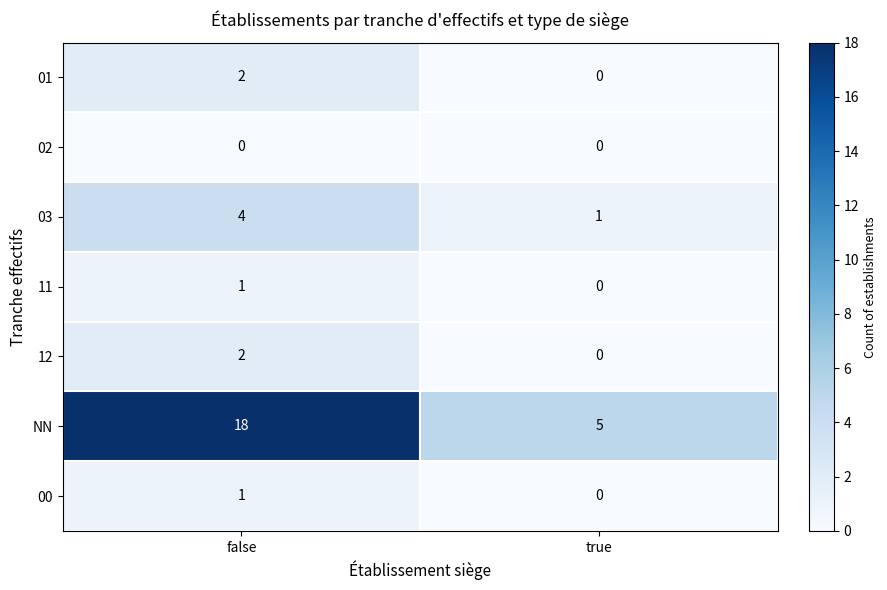

Count the number of categories in the chart.

2